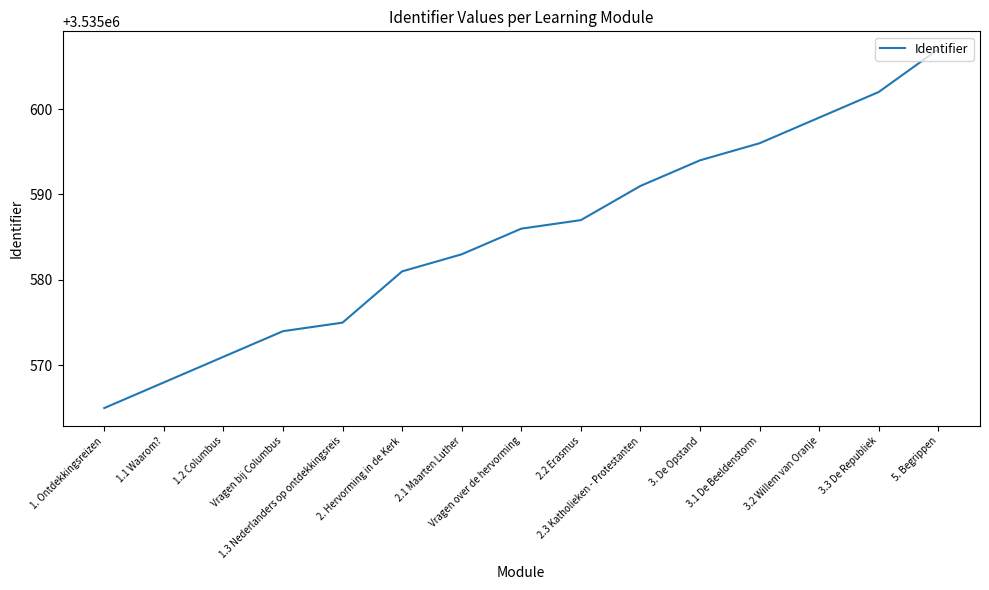

True or false: the data has more than 1 interior local peaks.

False